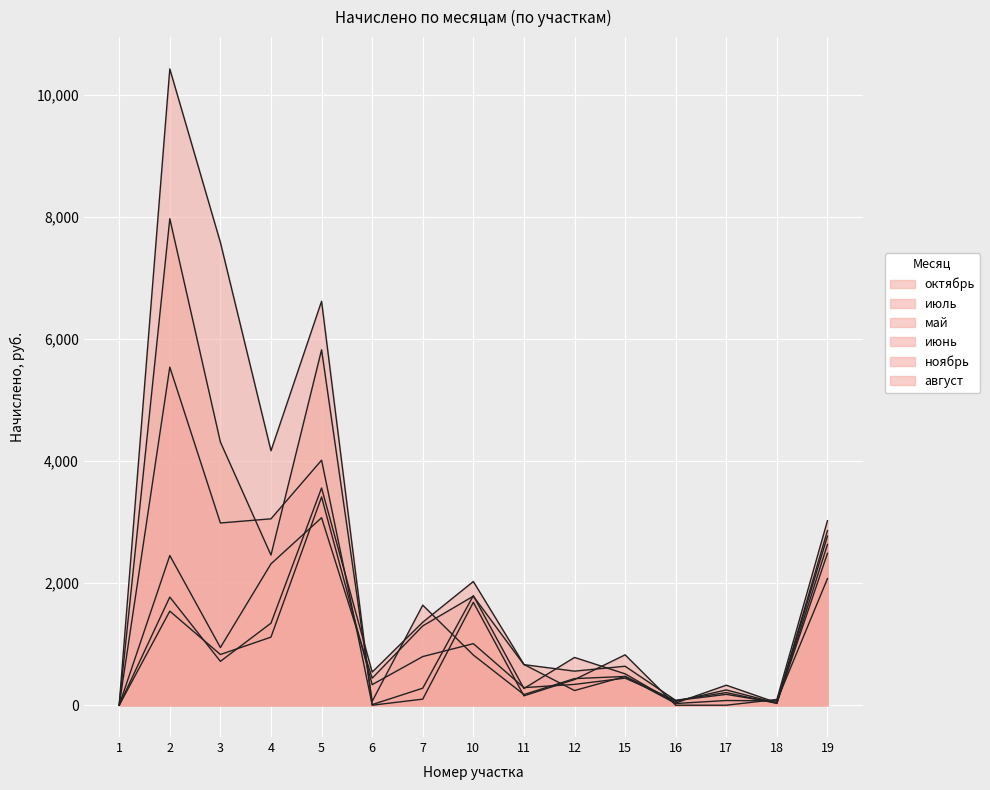

What are all the series names shown in the legend?

октябрь, июль, май, июнь, ноябрь, август